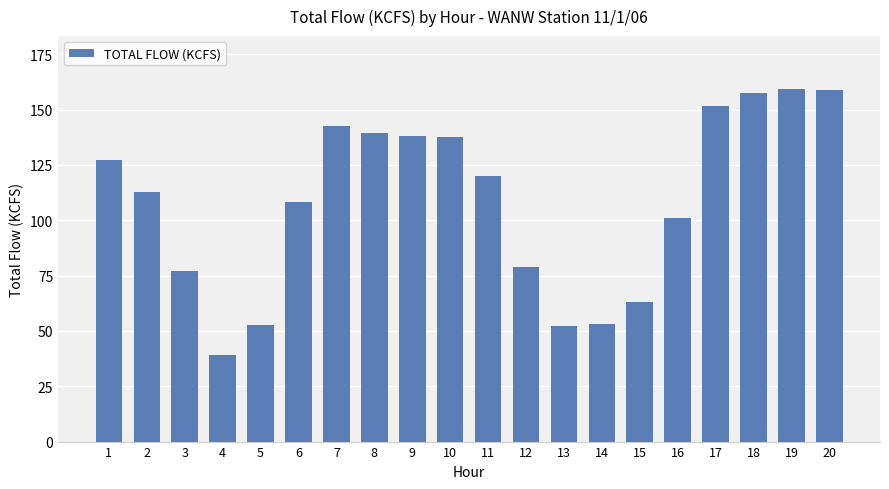

Which category has the lowest value across all series?

4